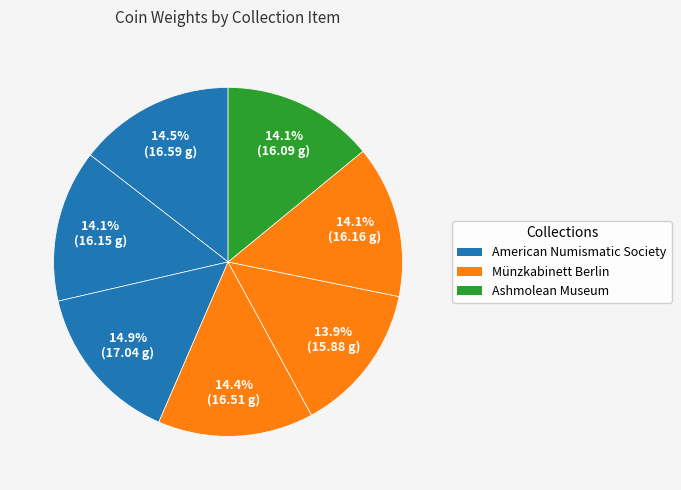

Count the number of slices in the pie.

7